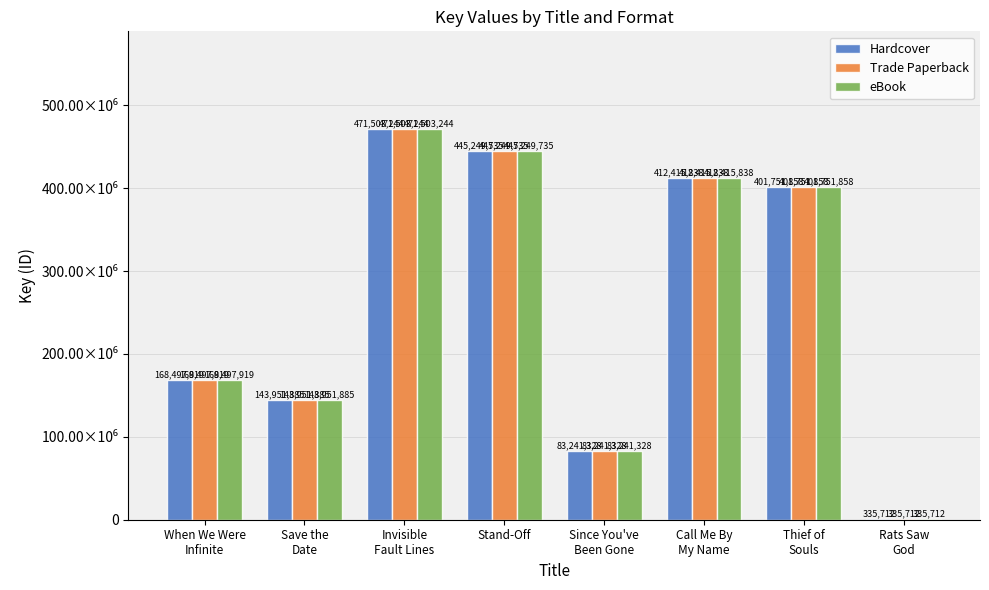

Is it true that Trade Paperback equals 299868189 at Invisible
Fault Lines?

False